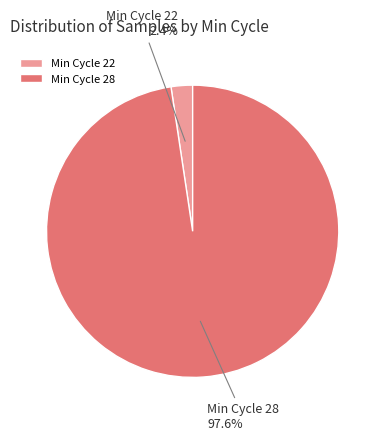

How much of the chart is everything except Min Cycle 22?

97.6%